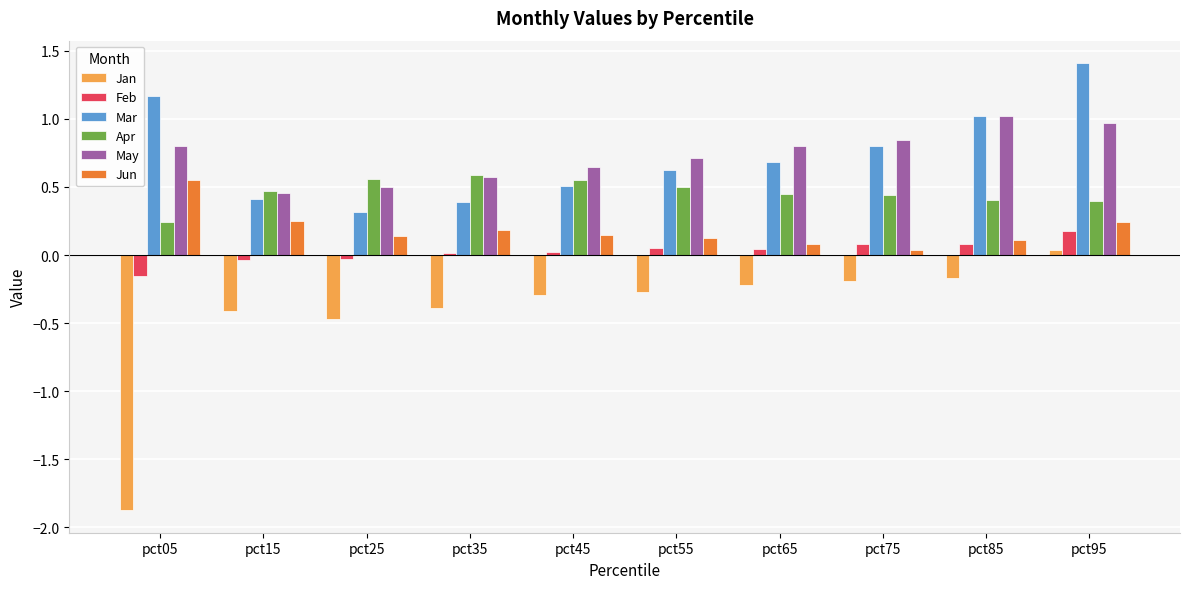

Rank the series by their maximum value, from highest to lowest.

Mar, May, Apr, Jun, Feb, Jan